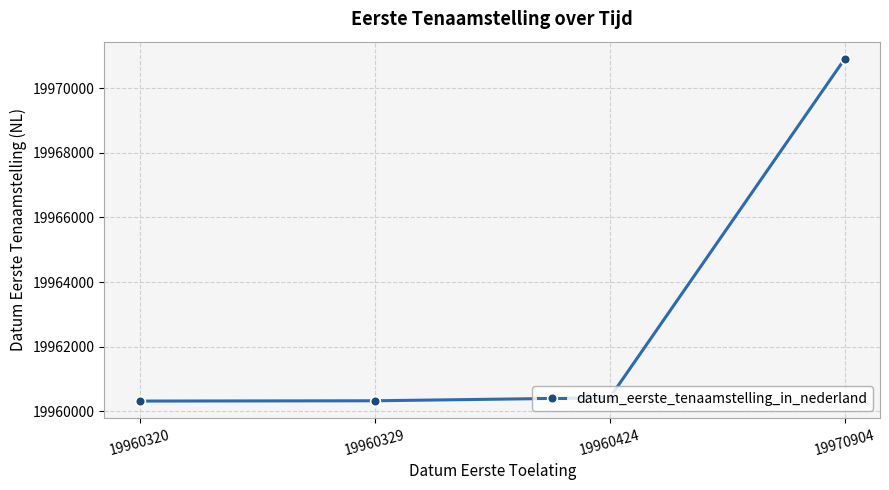

Is it true that the value at 19960320 is 32628077?

False